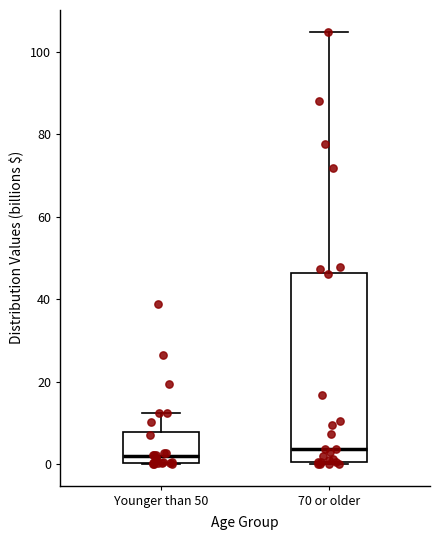

Which box is the tallest, from its lower edge to its upper edge?

70 or older